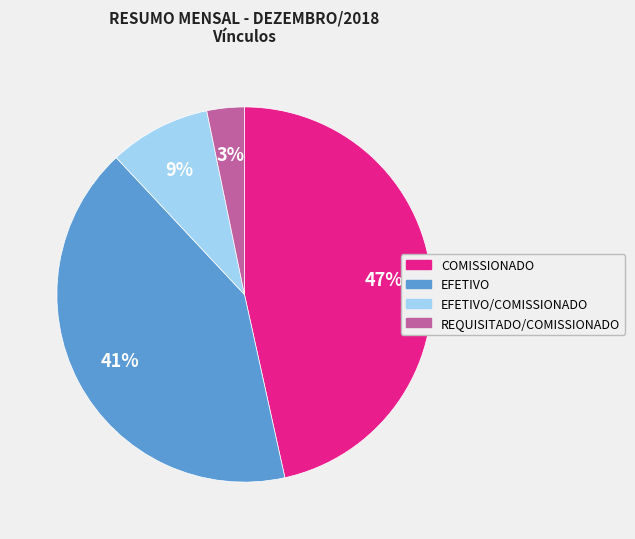

Is there any slice that represents more than half of the pie?

No